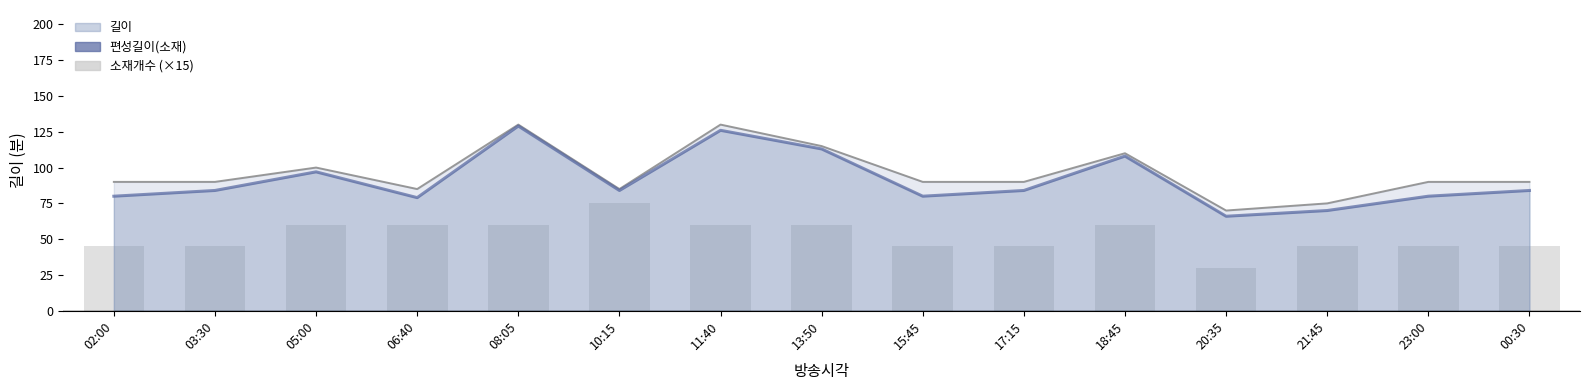

What is the smallest value displayed?

30